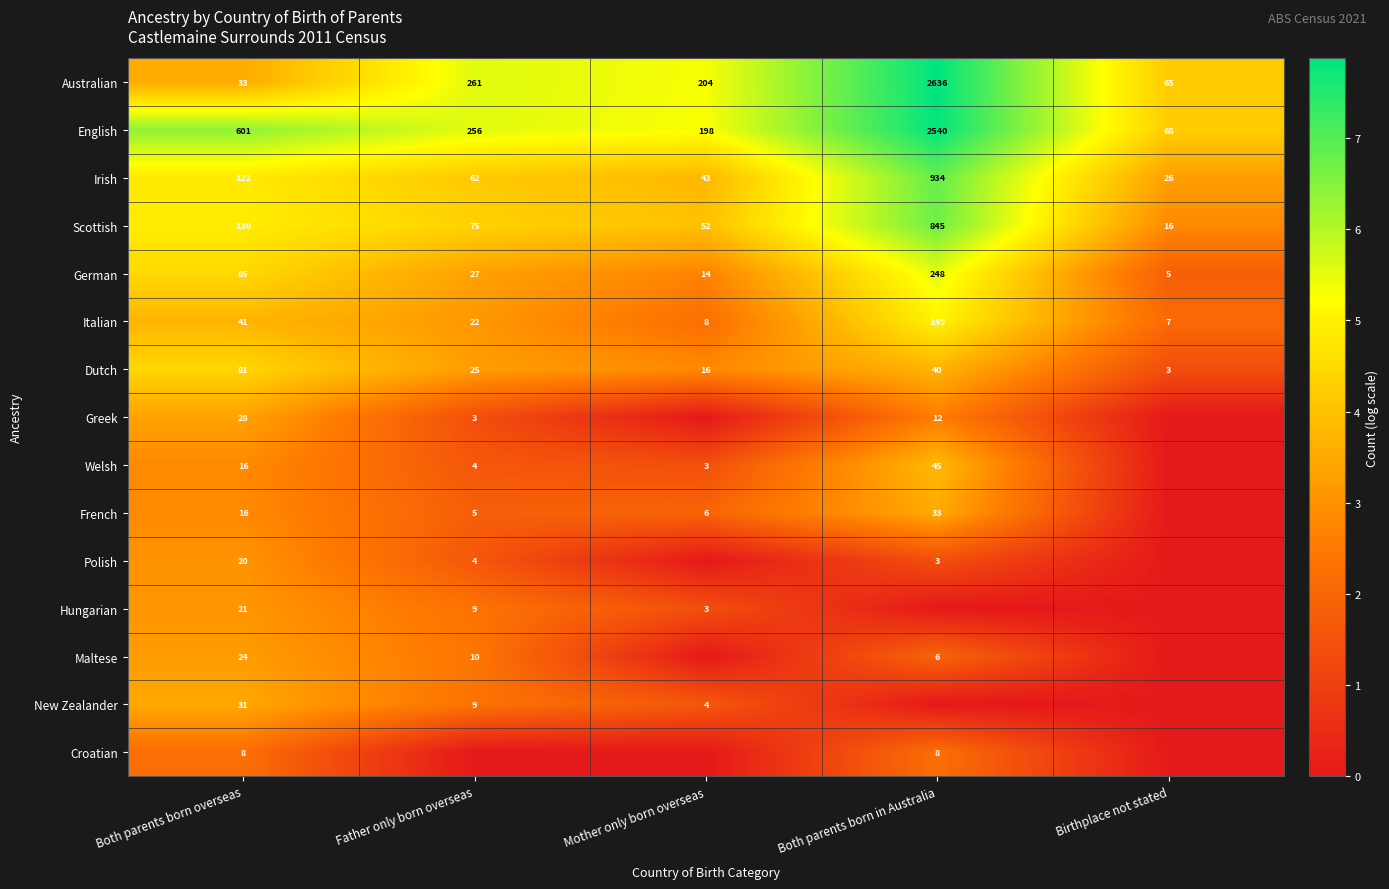

The value of Australian at Both parents born in Australia is 1020. True or false?

False